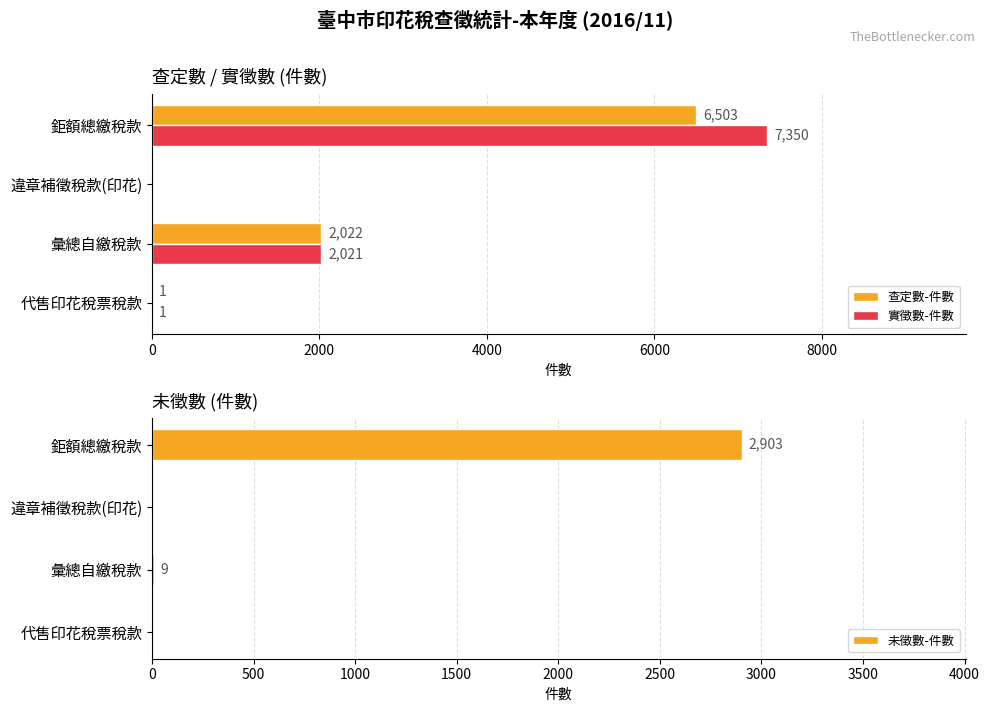

What is the maximum value for 實徵數-件數?

7350